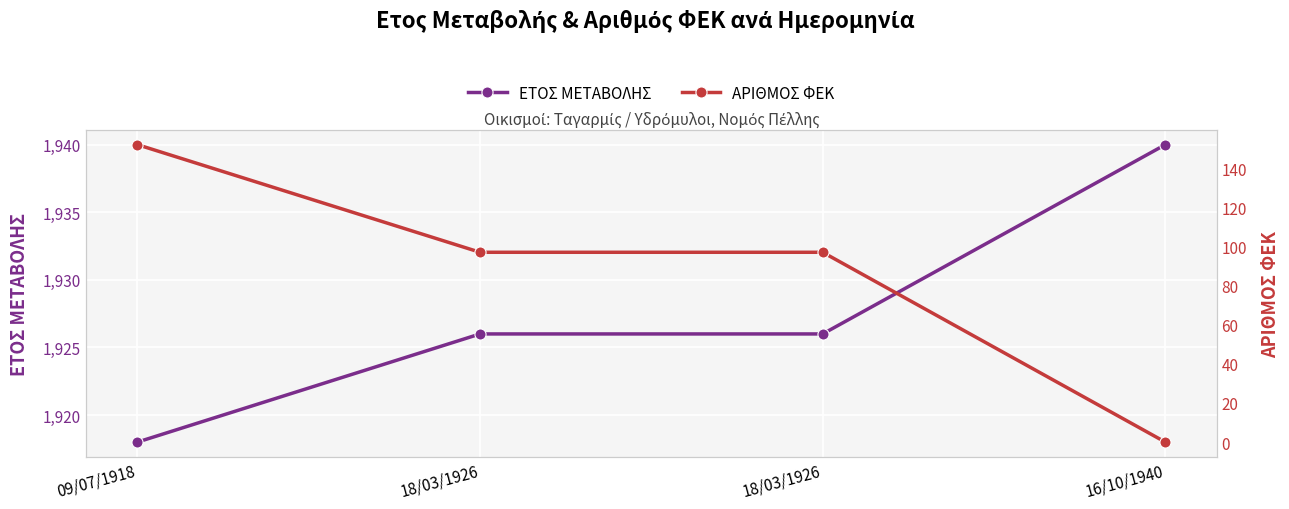

What is the difference between the ΕΤΟΣ ΜΕΤΑΒΟΛΗΣ values at 16/10/1940 and 09/07/1918?

22